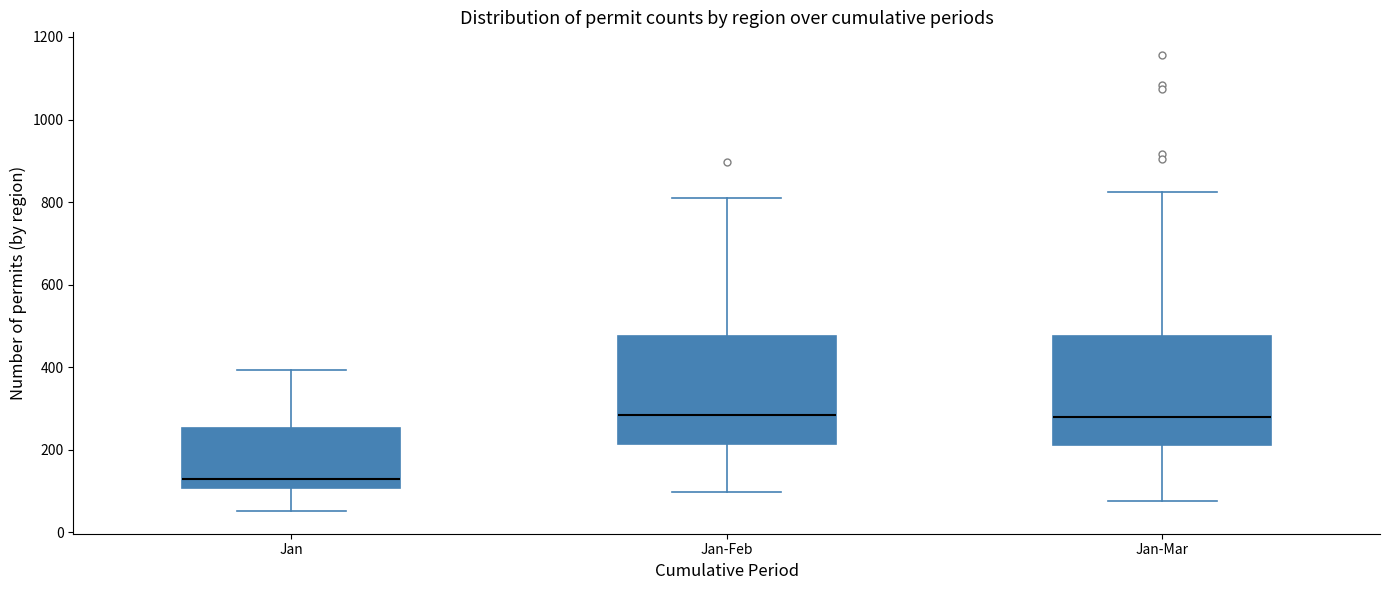

Reading left to right, read every box against the y-axis: the position of its median line, the range the box covers, and the ends of its whiskers. The values are not printed on the chart, so give them approximately, as read against the axis.

Jan: median 120, box 100 to 260, whiskers 60 to 400
Jan-Feb: median 280, box 220 to 480, whiskers 100 to 820
Jan-Mar: median 280, box 220 to 480, whiskers 80 to 820